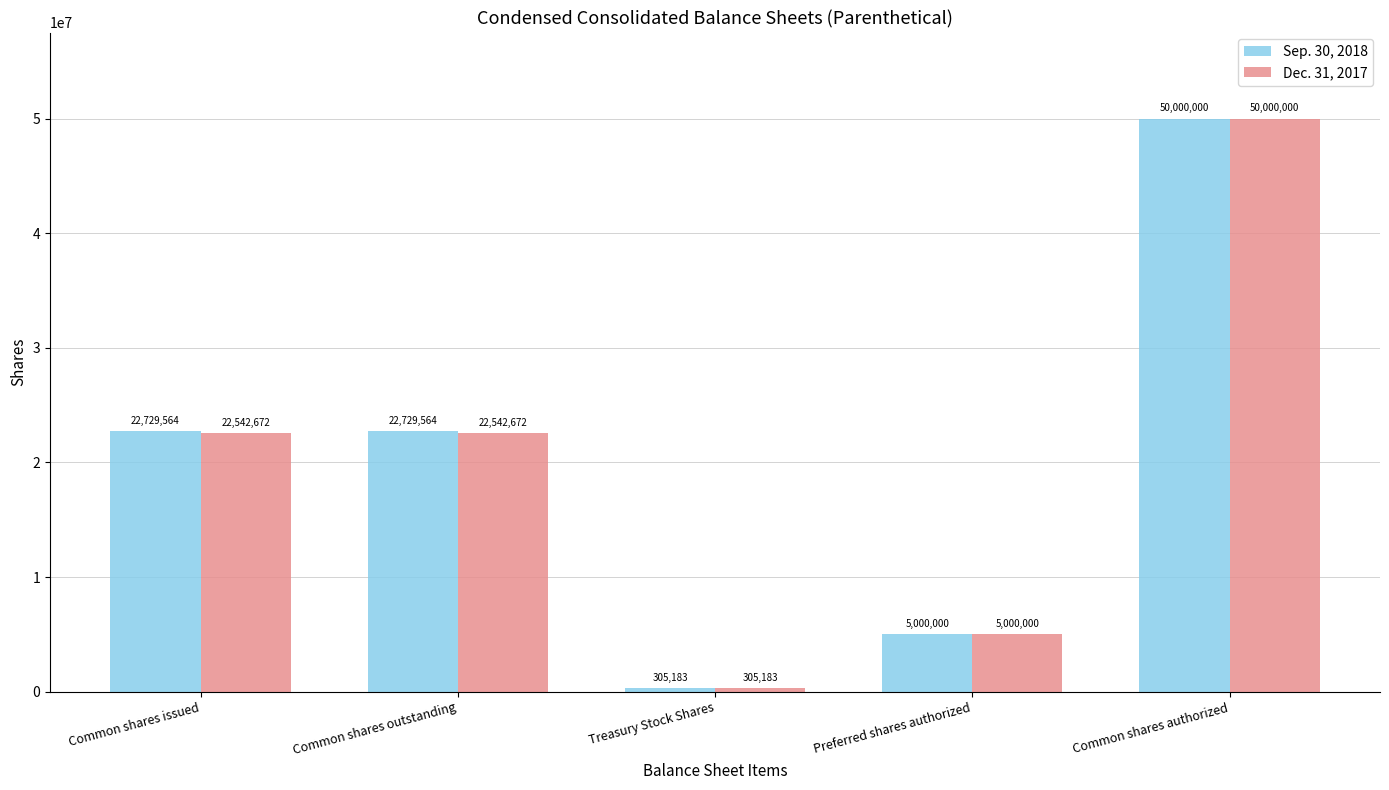

Between Common shares issued and Common shares authorized, which series saw the biggest shift?

Dec. 31, 2017